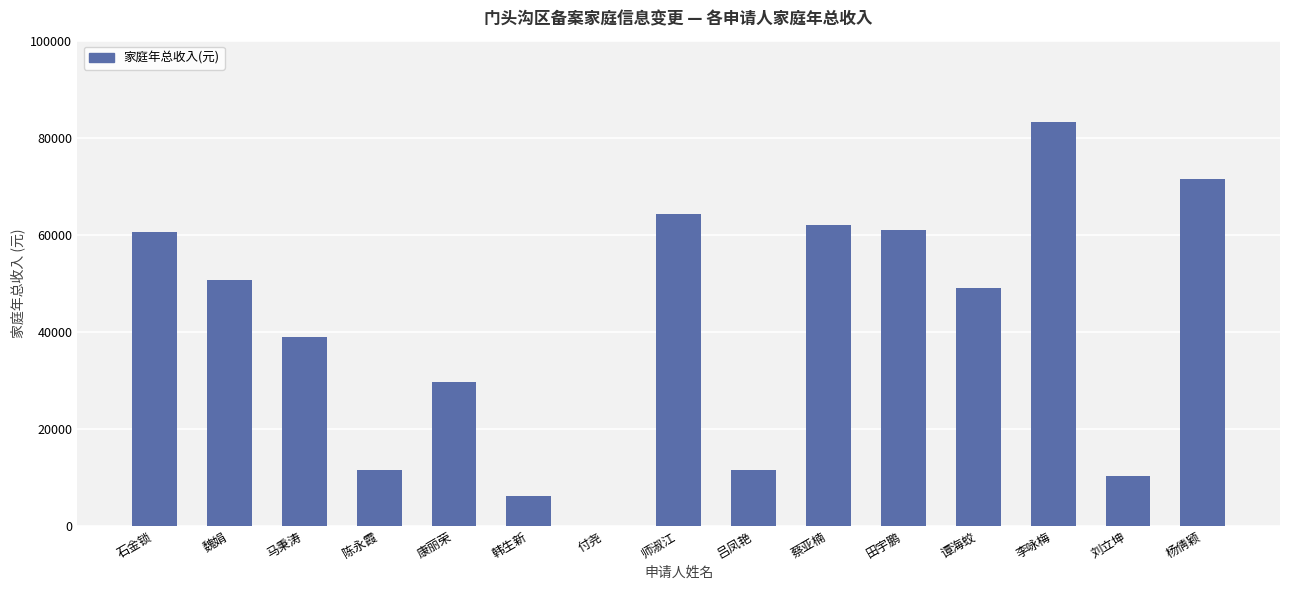

What is the sum of all values?

609792.3